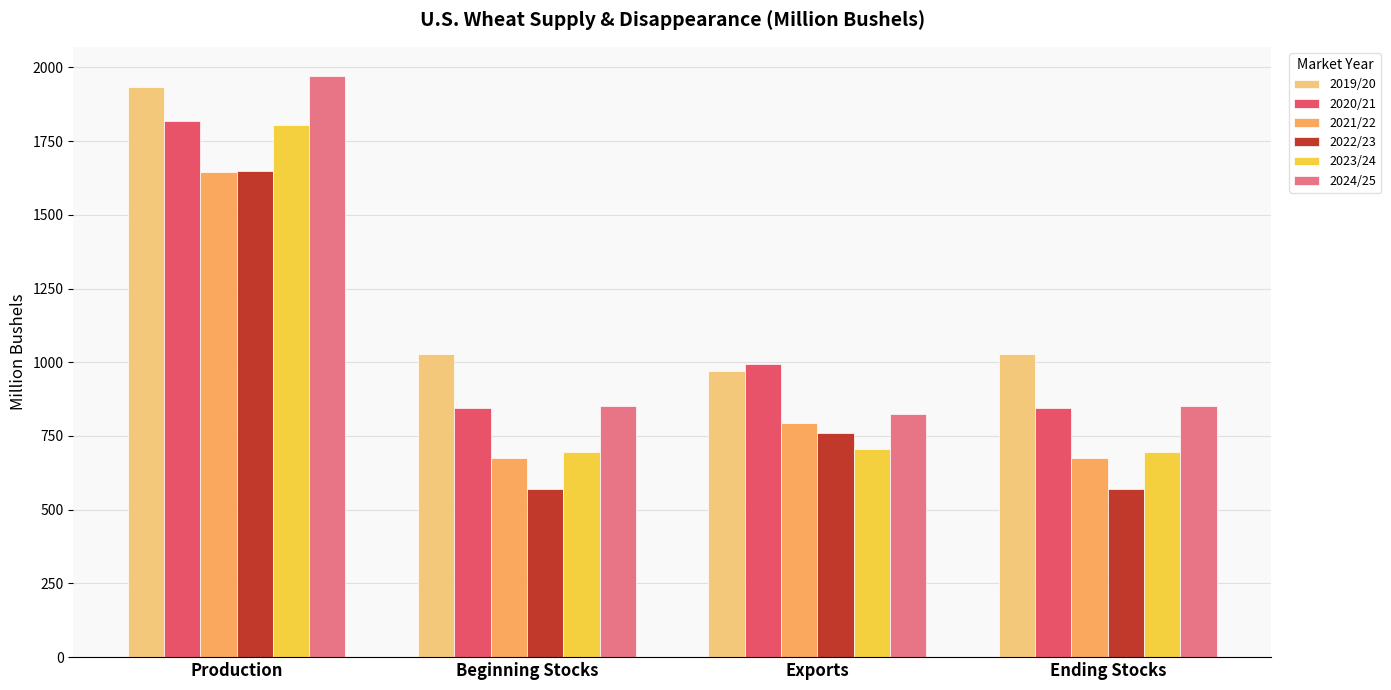

The 2023/24 series shows 696.4 at Beginning Stocks. True or false?

True